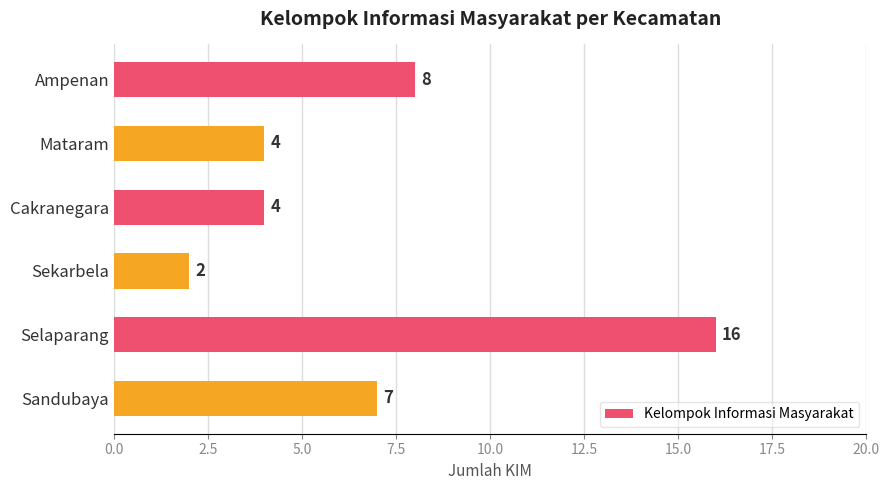

How many bars are there in total?

6